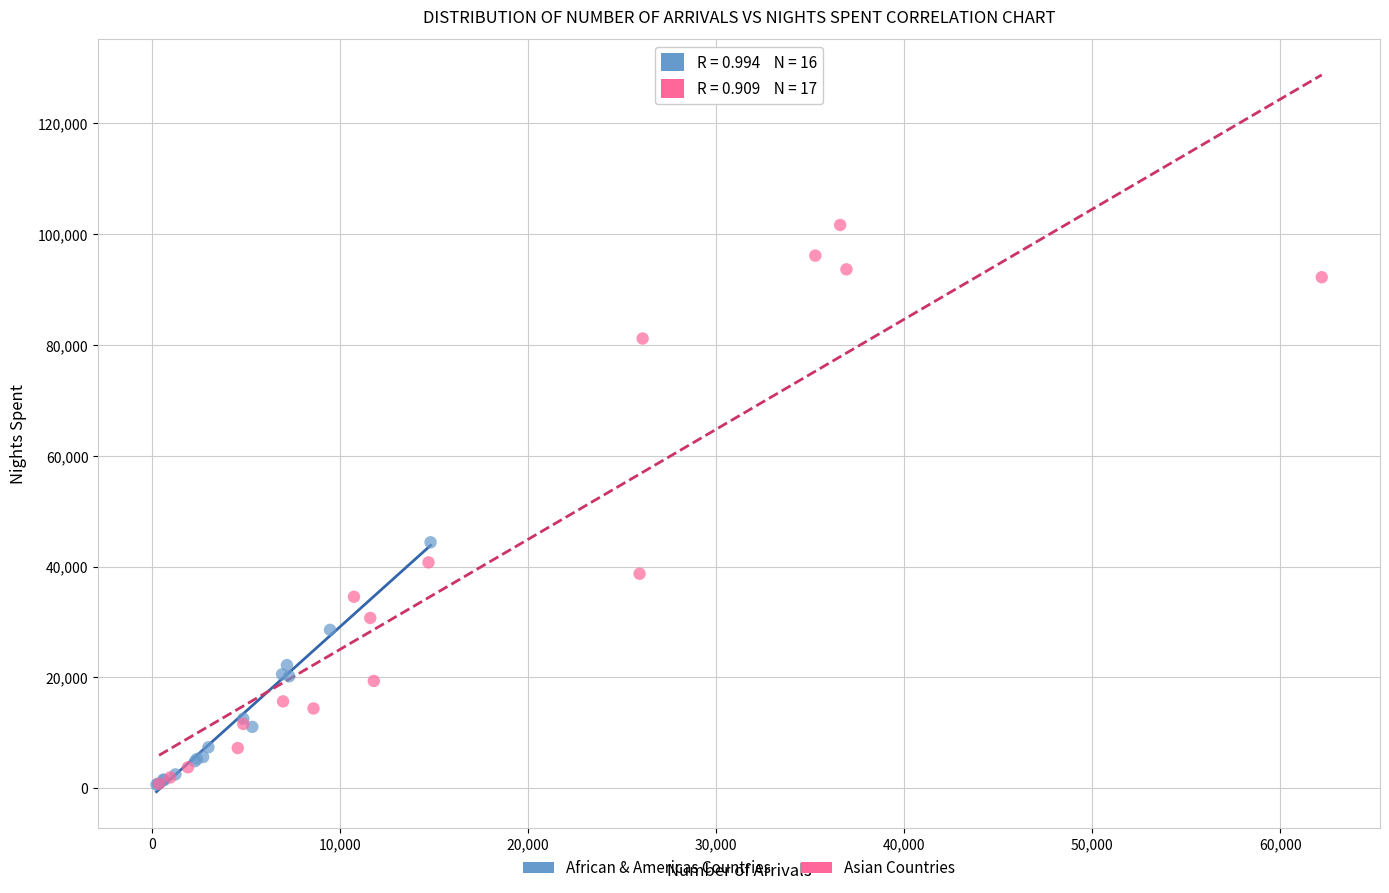

Which series reaches the maximum Y coordinate?

Asian Countries